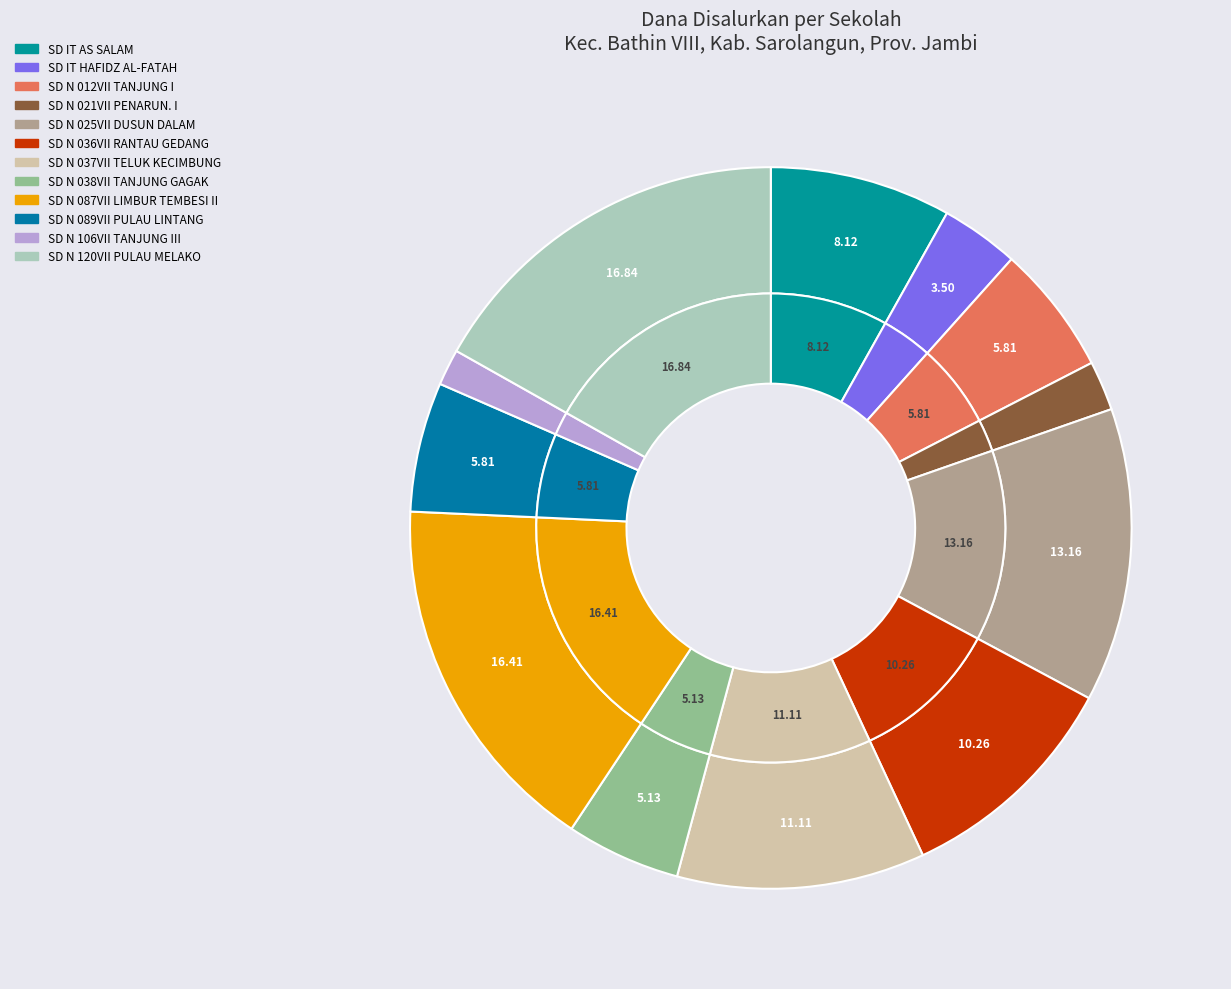

What is the change in value from SD N 038VII TANJUNG GAGAK to SD N 087VII LIMBUR TEMBESI II?

+29700000